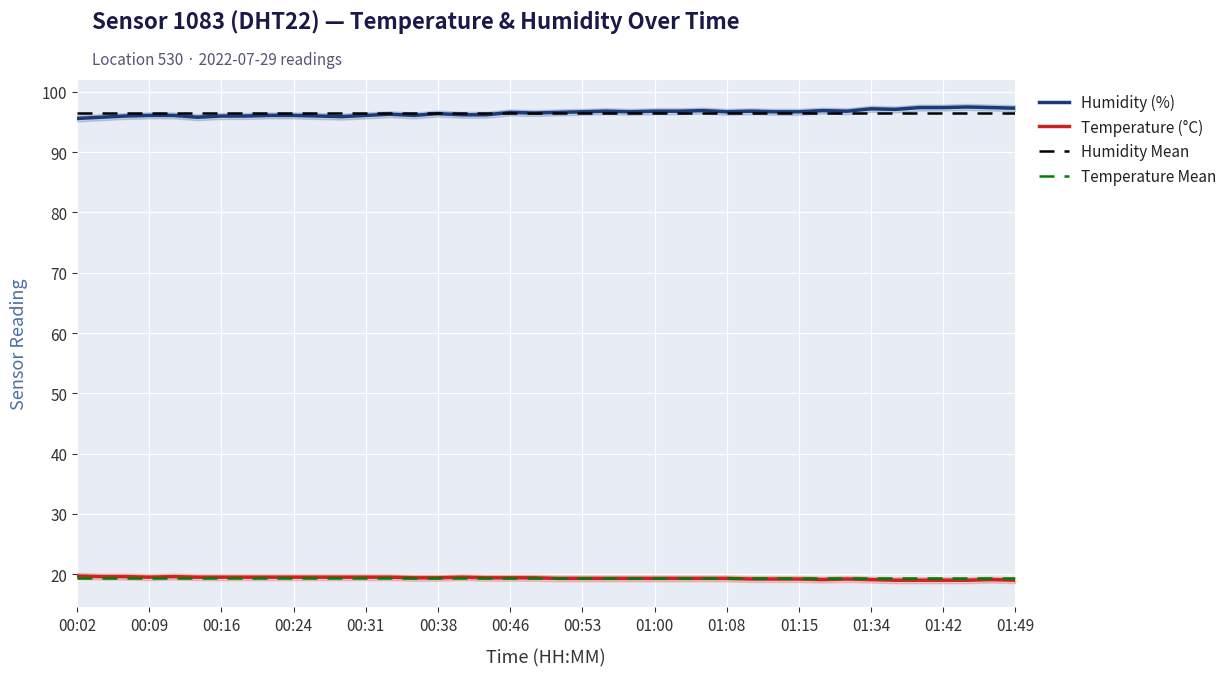

What value does the humidity series have at 00:48?

96.5